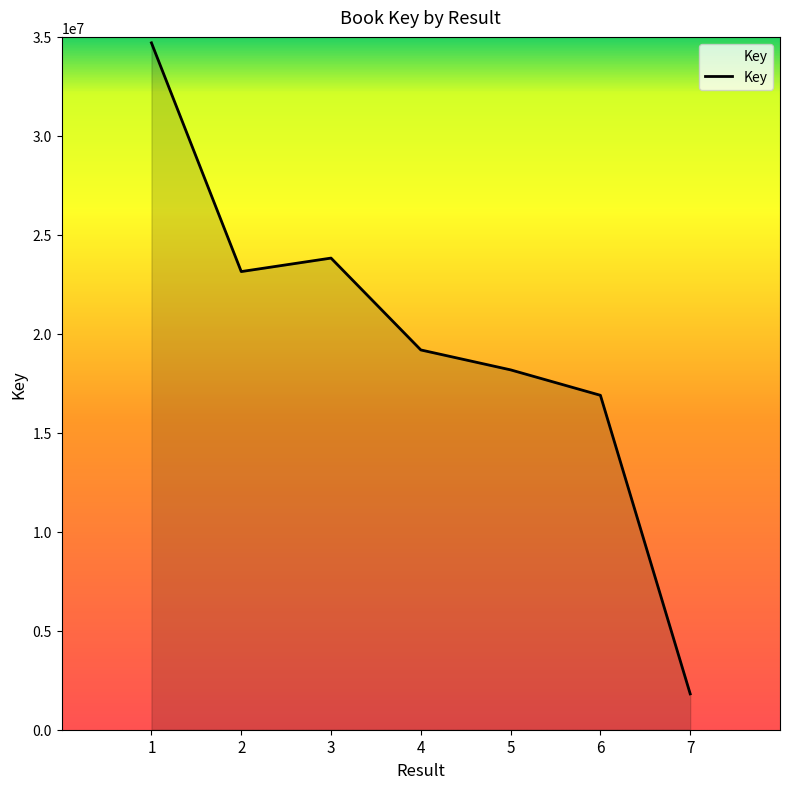

At which label does the data first exceed 19185099?

1